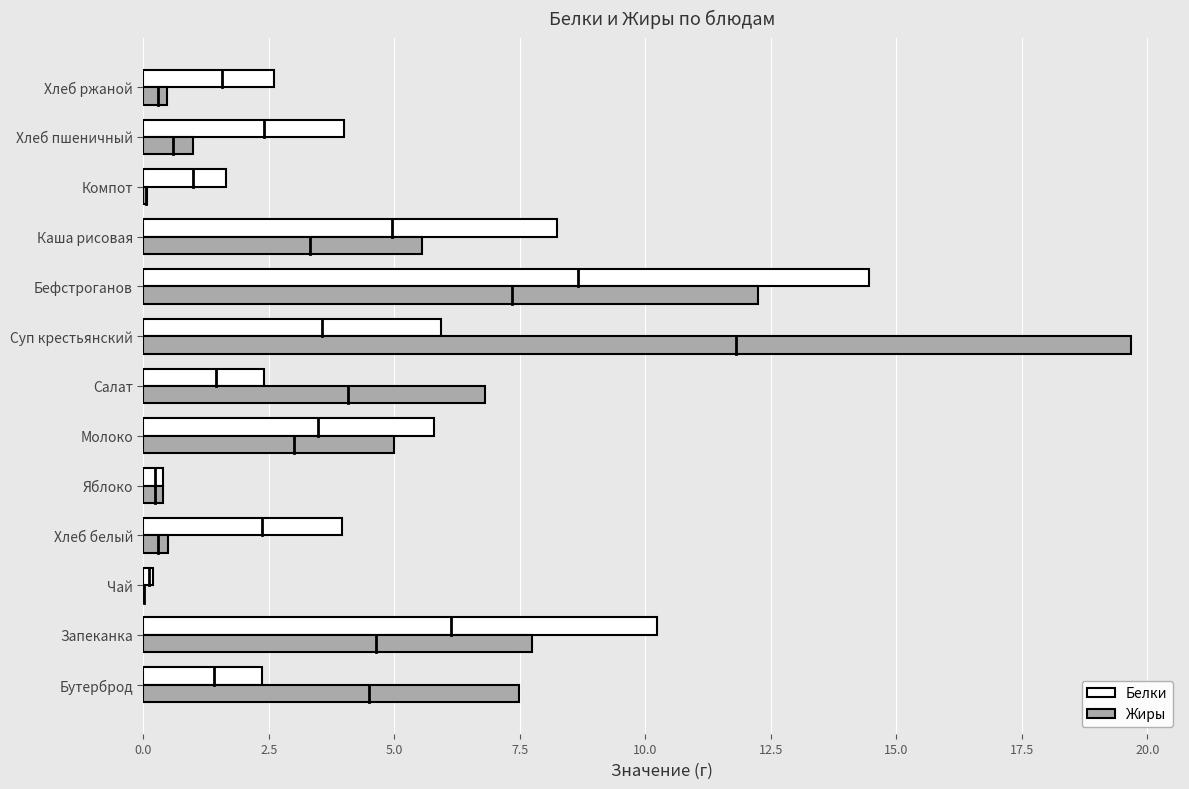

Which series has the largest range (max minus min)?

Жиры